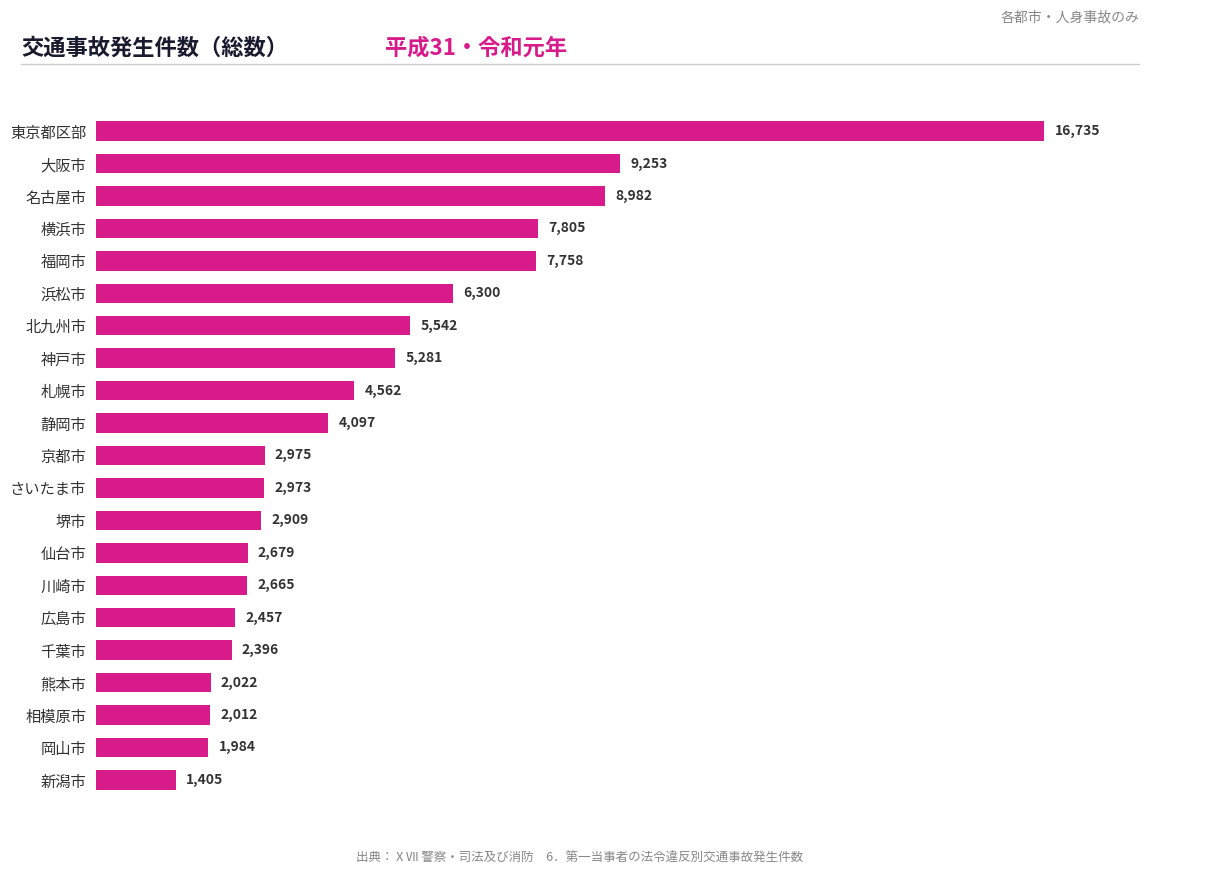

Count the number of data series in this chart.

1